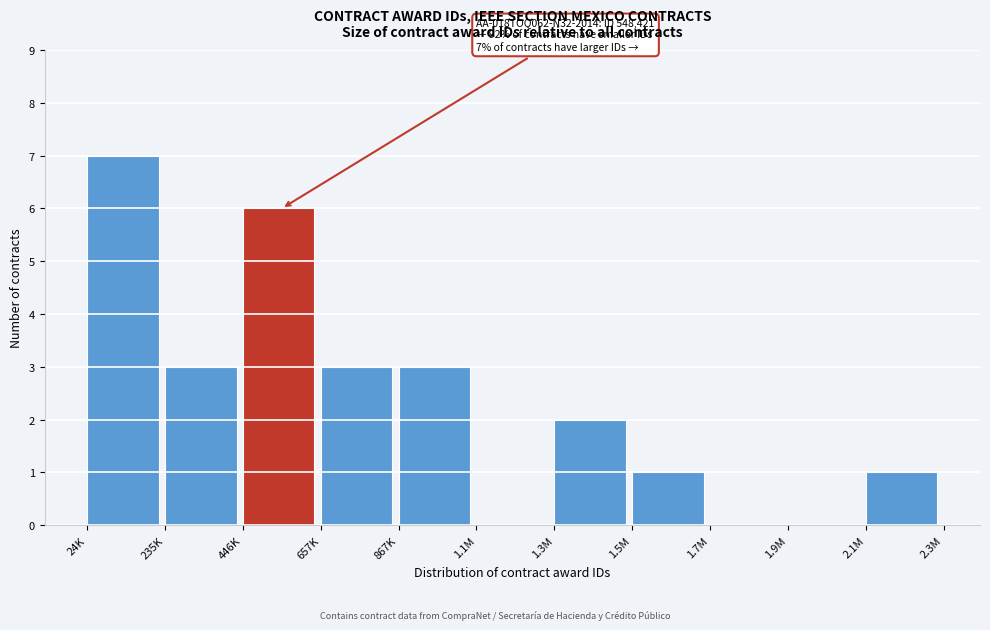

Reading left to right, what are all the values shown in this chart?

24K=7	235K=3	446K=6	657K=3	867K=3	1.1M=0	1.3M=2	1.5M=1	1.7M=0	1.9M=0	2.1M=1